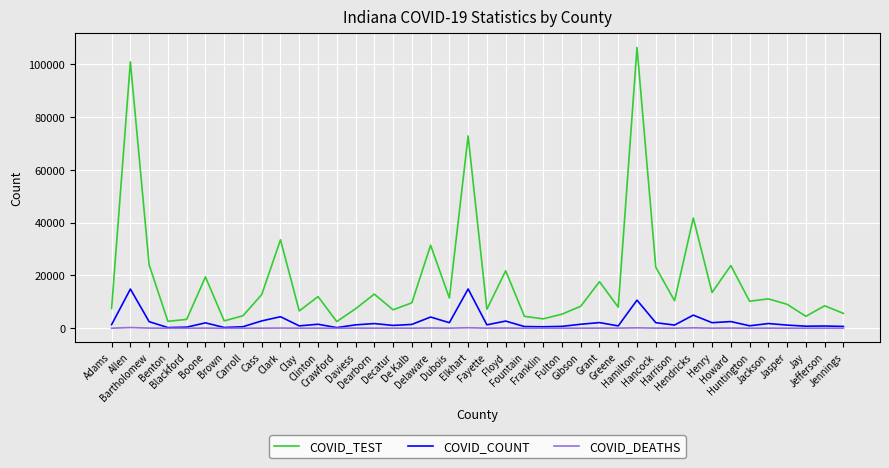

What is the greatest value displayed?

106443